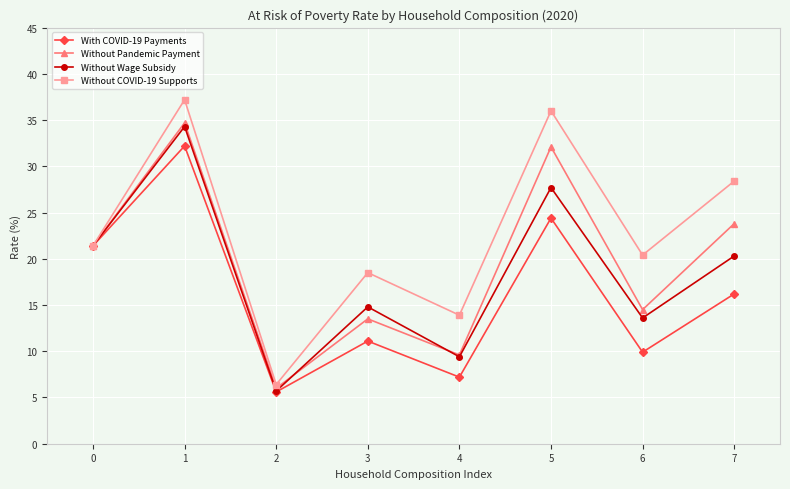

Is the value of Without Pandemic Payment at 2 greater than the value of Without COVID-19 Supports at 2?

No